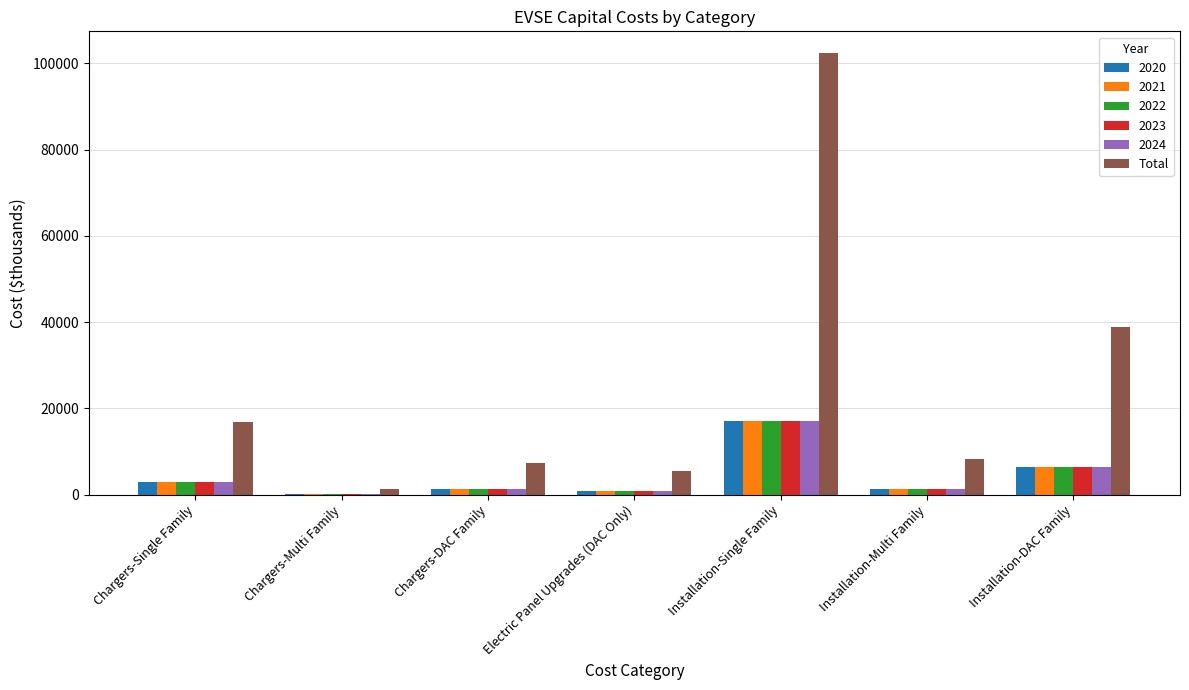

How many distinct data groups are displayed?

6